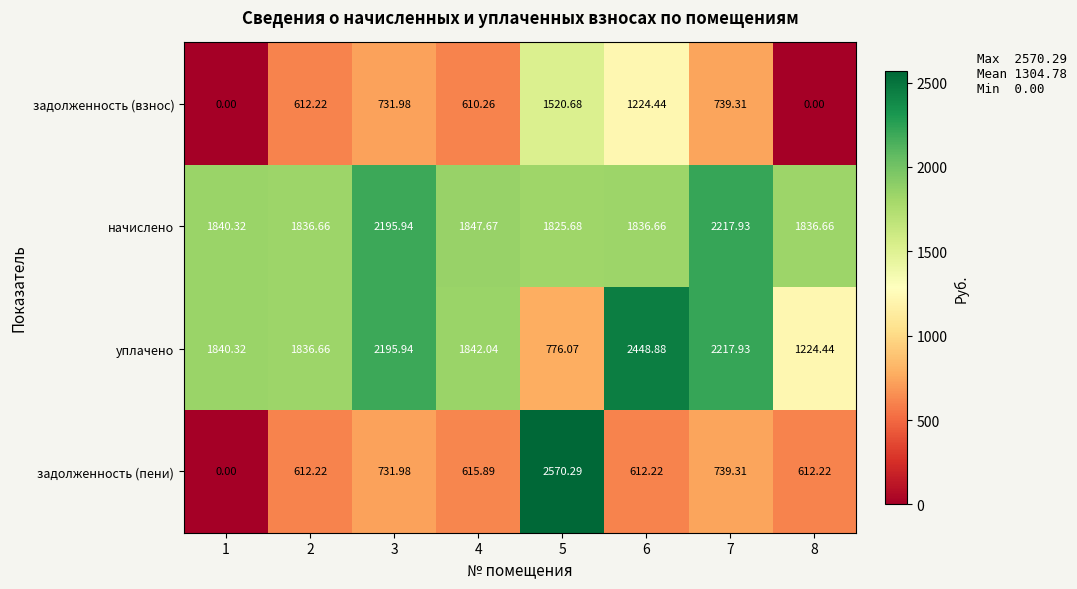

How many series are shown in this chart?

4